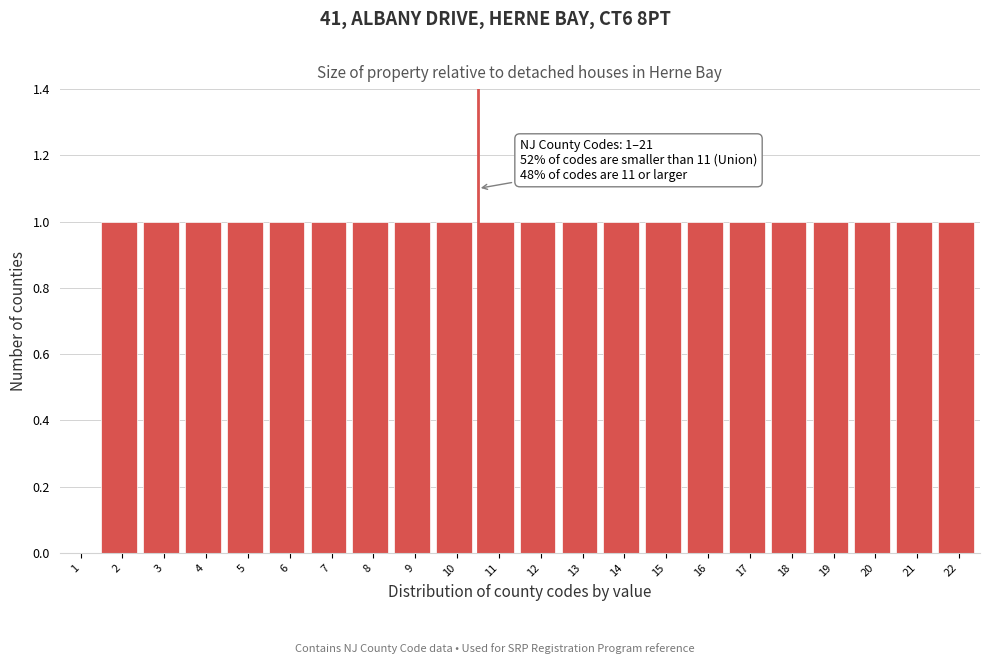

Reading right to left, transcribe all the data shown in this chart.

22=1	21=1	20=1	19=1	18=1	17=1	16=1	15=1	14=1	13=1	12=1	11=1	10=1	9=1	8=1	7=1	6=1	5=1	4=1	3=1	2=1	1=0